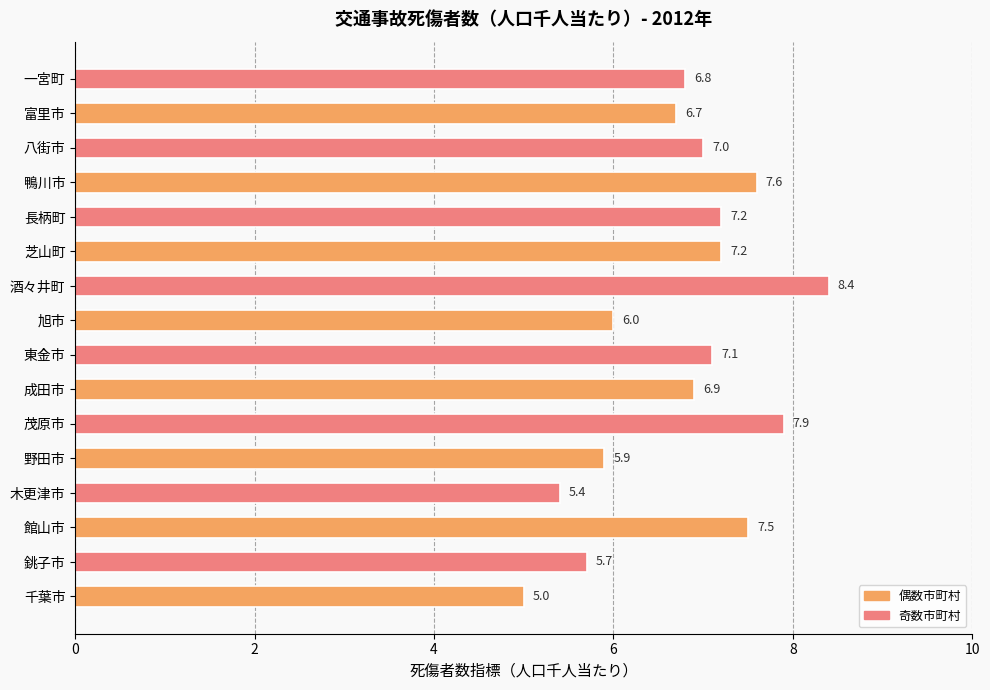

What is the difference between the maximum and minimum values?

3.4